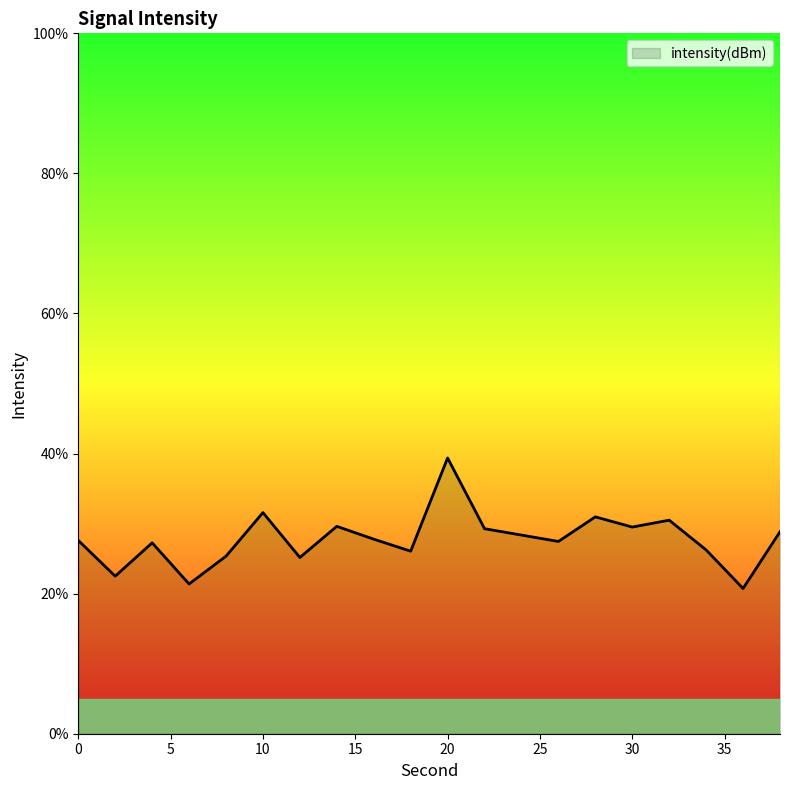

What is the difference between the maximum and minimum values?

18.6